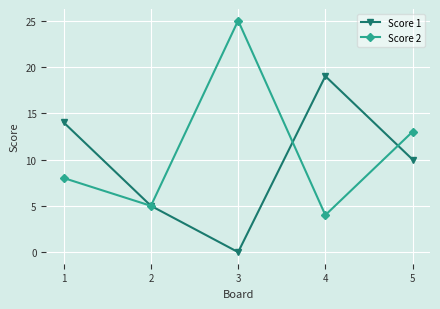

Reading left to right, extract all data points from this chart.

Score 1: 1=14	2=5	3=0	4=19	5=10
Score 2: 1=8	2=5	3=25	4=4	5=13